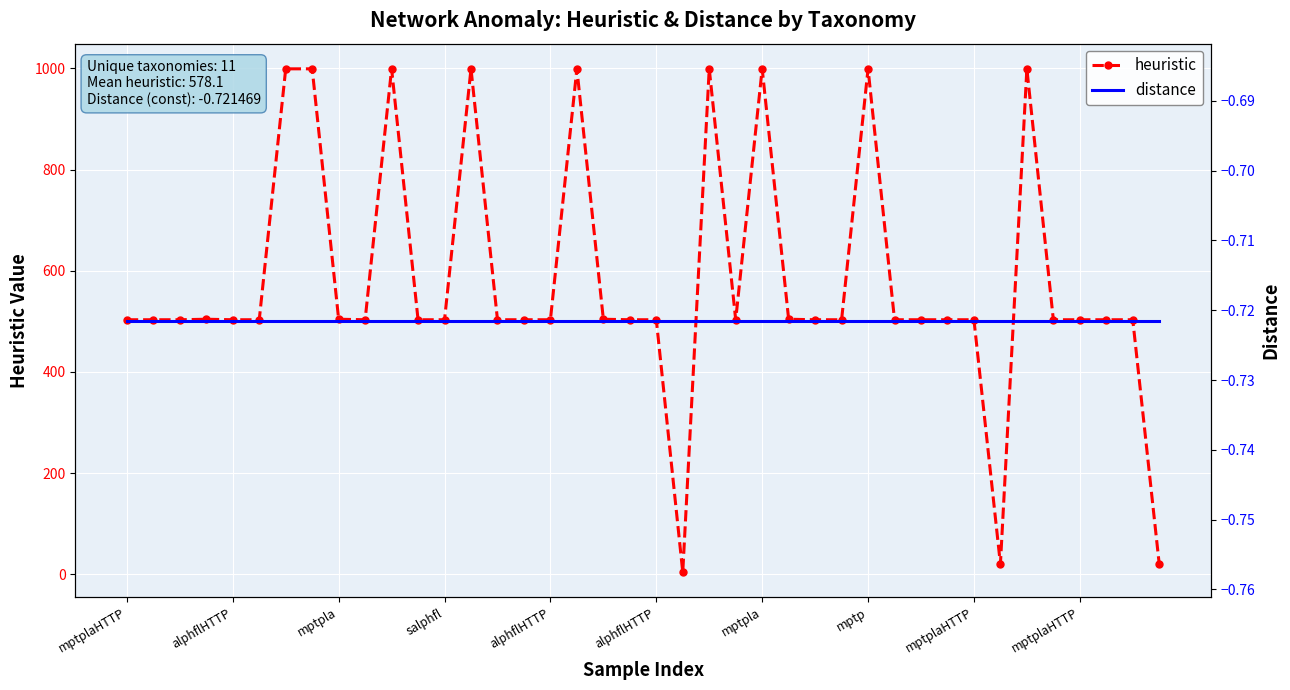

In heuristic, how many points are higher than both neighbors (excluding endpoints)?

8